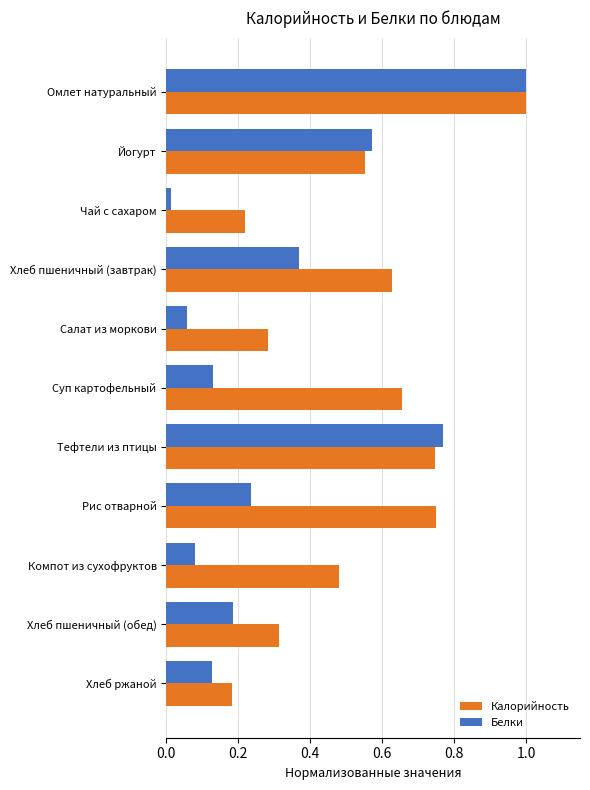

What is the difference between the maximum and minimum values in the Белки series?

1.0